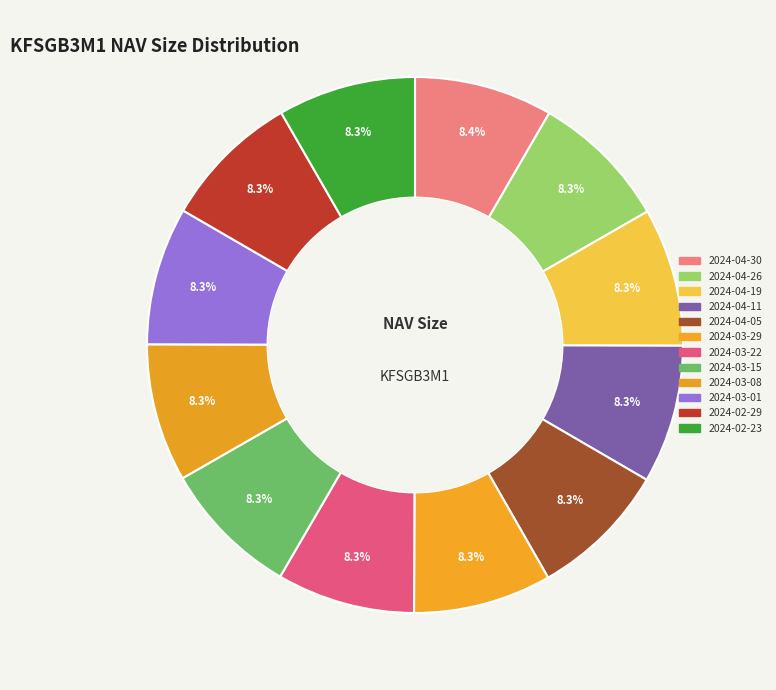

What percentage is the 2024-03-15 slice, to the nearest percent?

8%